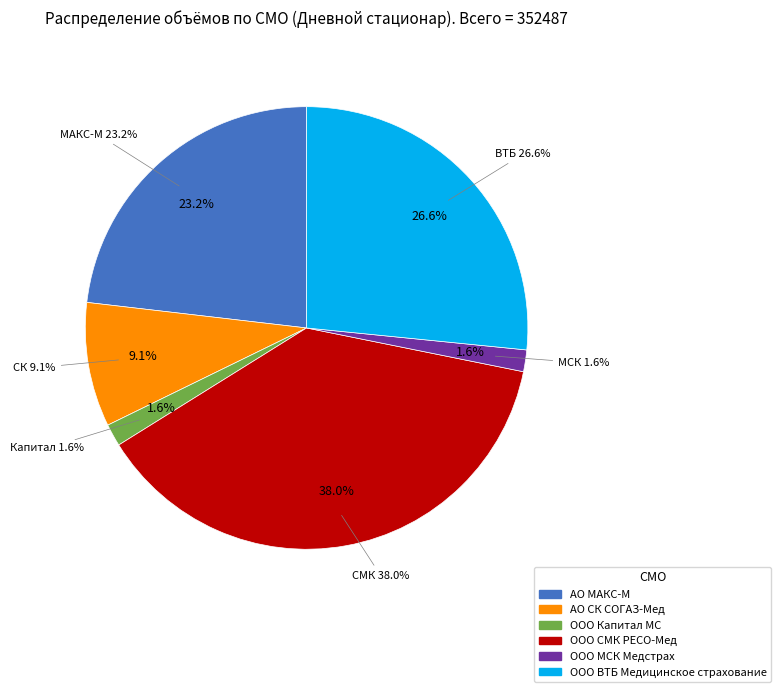

Between АО СК СОГАЗ-Мед and ООО Капитал МС, which is larger?

АО СК СОГАЗ-Мед